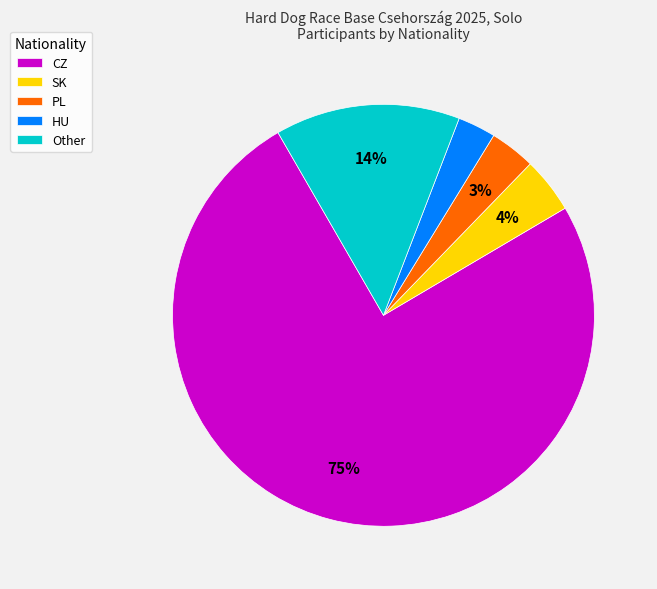

What percentage is the SK slice, to the nearest percent?

4%